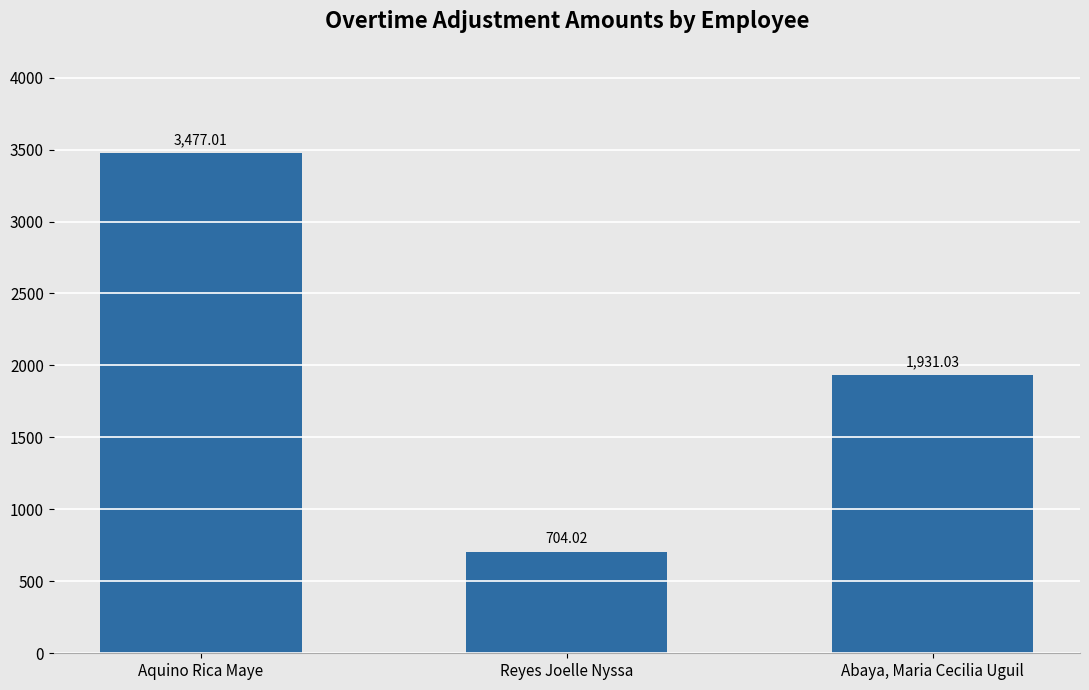

What is the approximate value at Abaya, Maria Cecilia Uguil?

1931.0